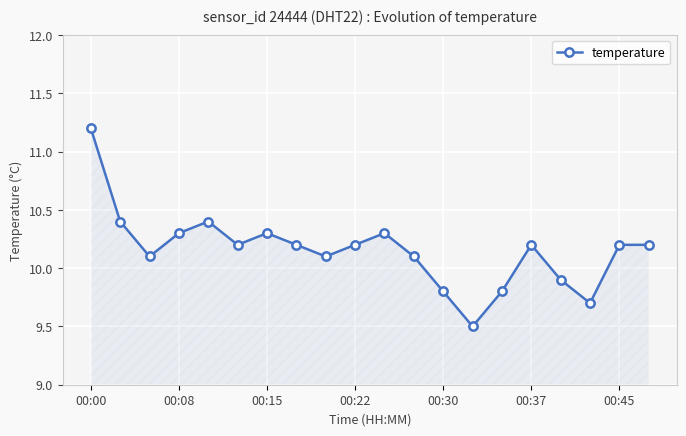

What is the average value?

10.2